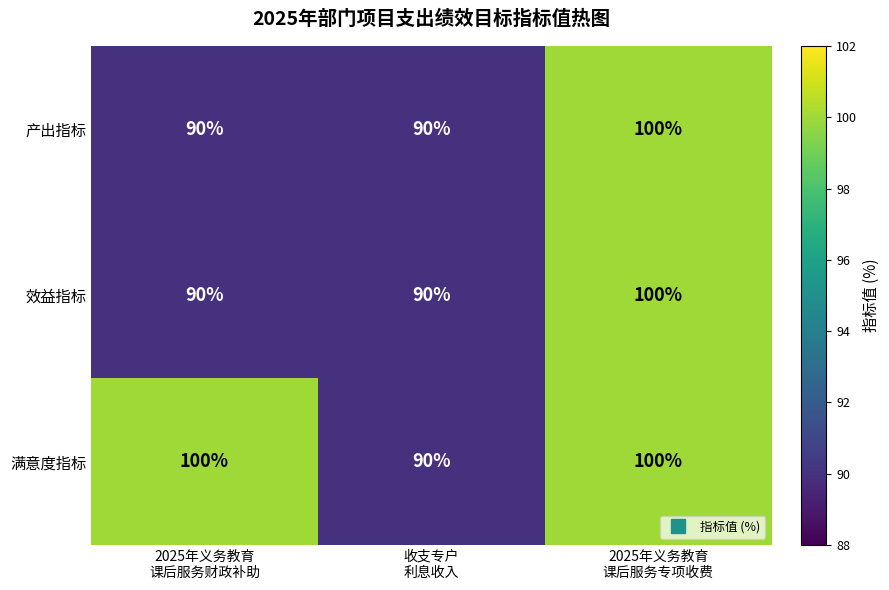

What is the total value across all series at 收支专户
利息收入?

270